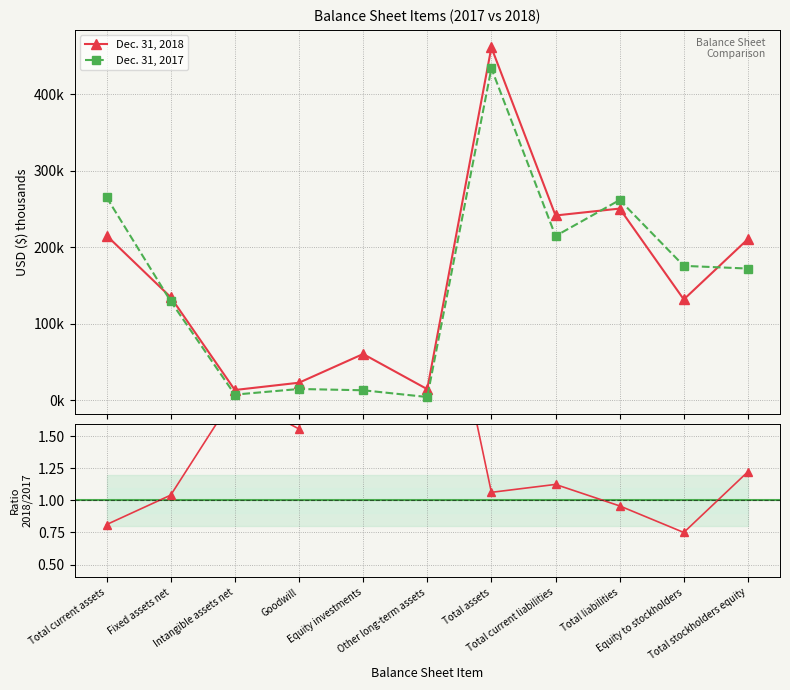

What is the difference between the second highest and second lowest values in the Dec. 31, 2018 series?

236049.0